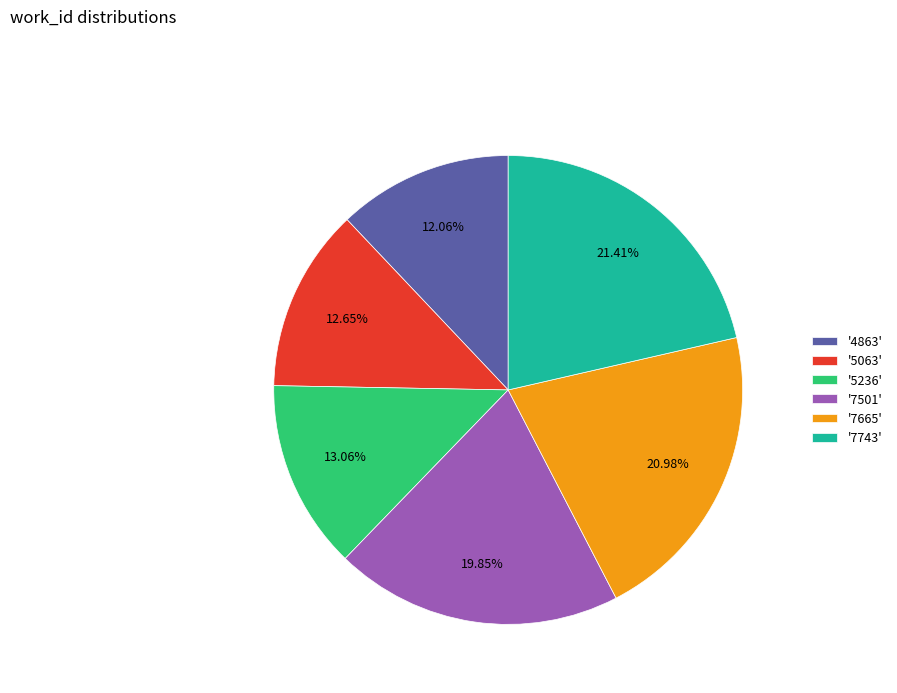

What is the ratio of the value at '7501' to the value at '7743'?

0.9